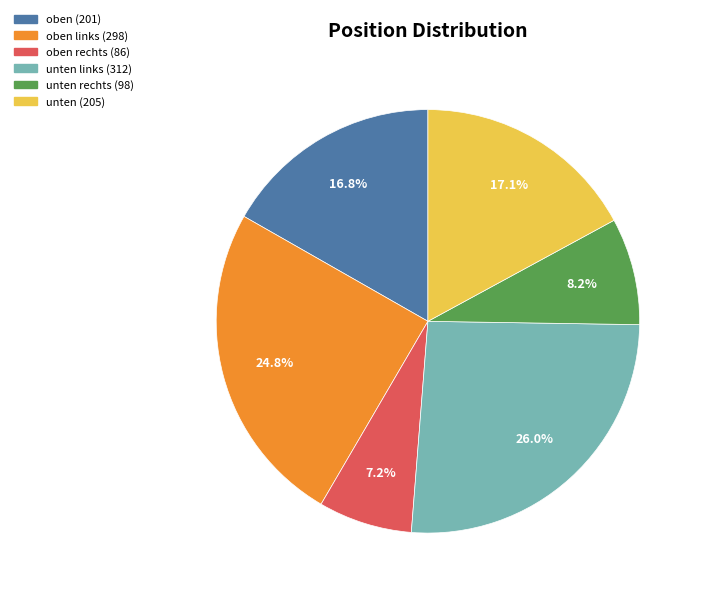

Does any single category account for the majority?

No